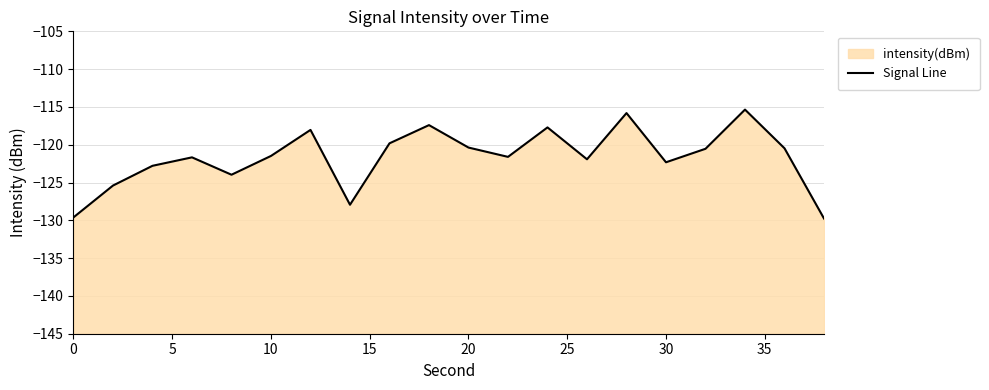

How many interior local peaks (higher than both neighbors) does the data have?

6